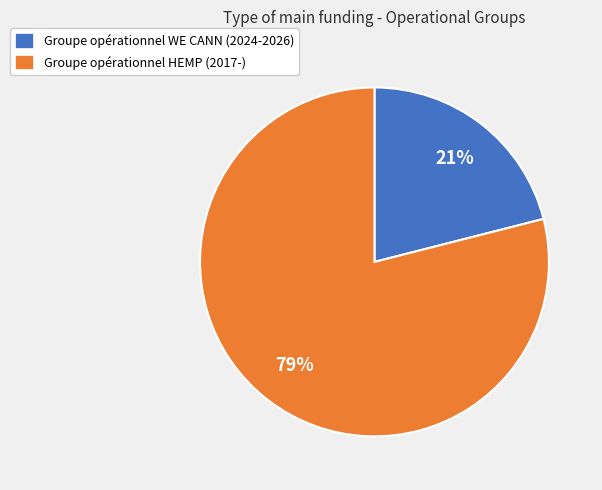

Is there any slice that represents more than half of the pie?

Yes